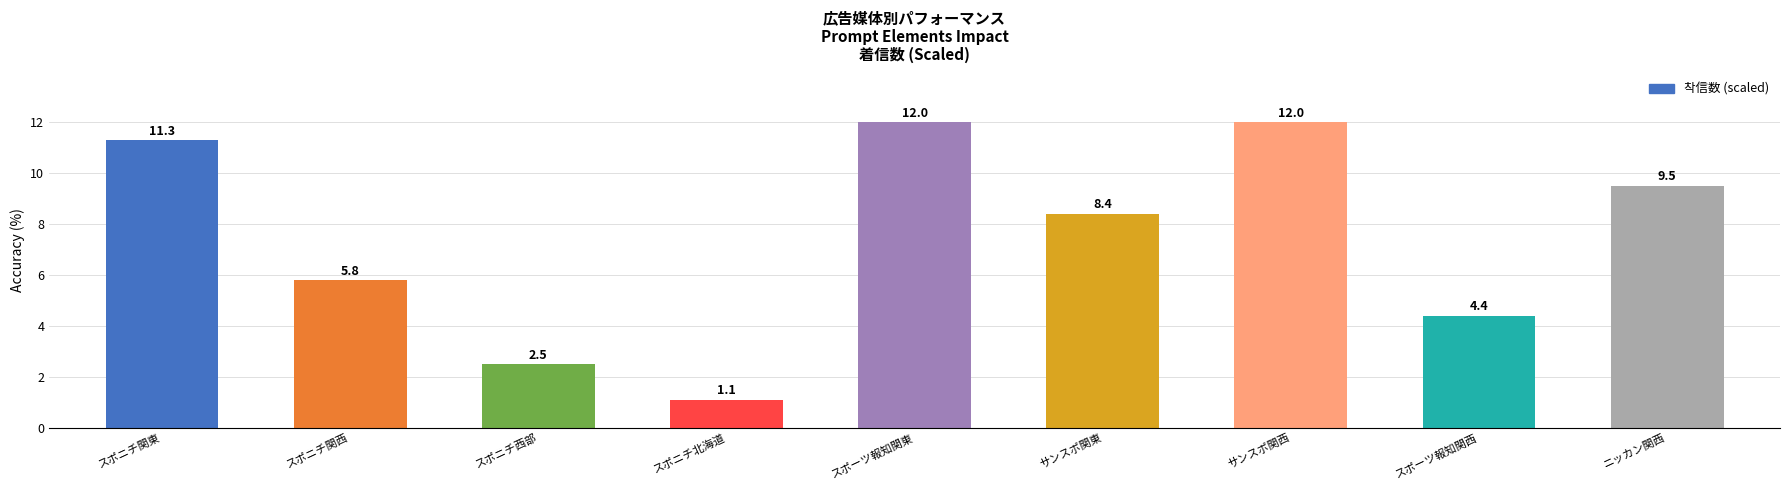

How many values exceed 8?

5